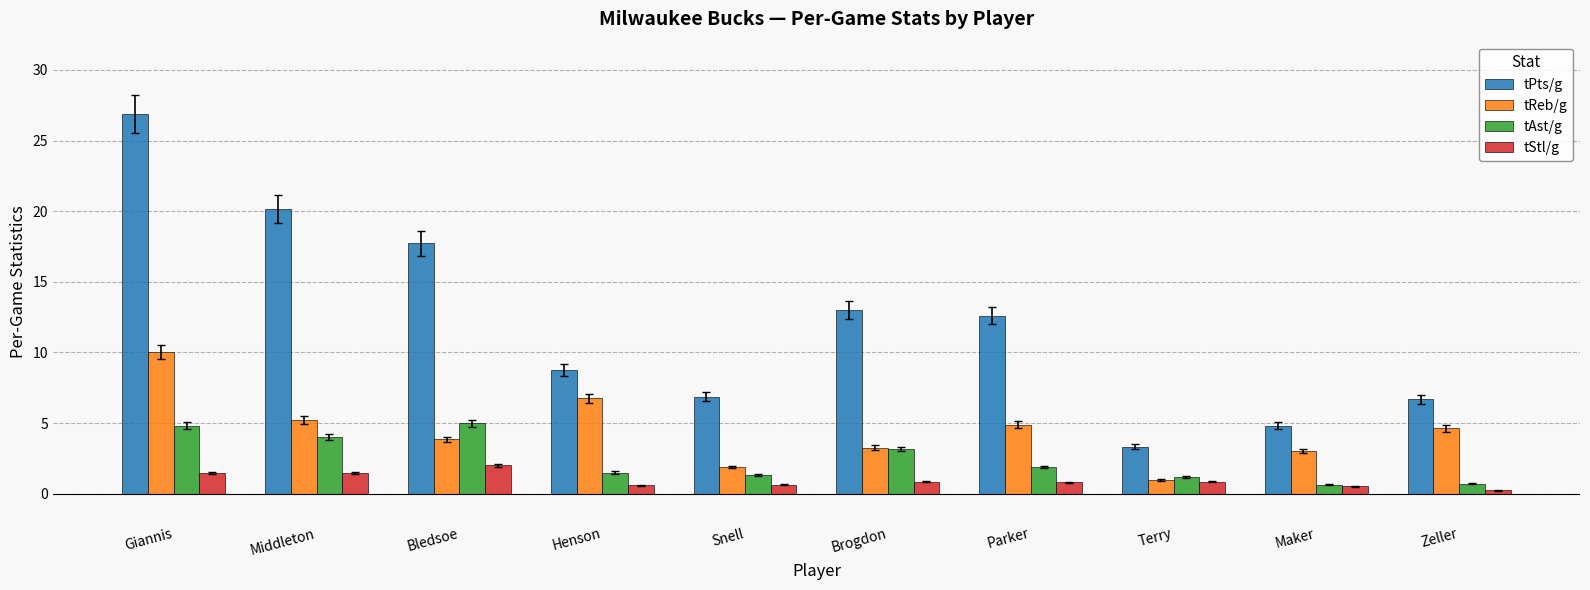

What is the difference between the maximum and minimum values in the tStl/g series?

1.8